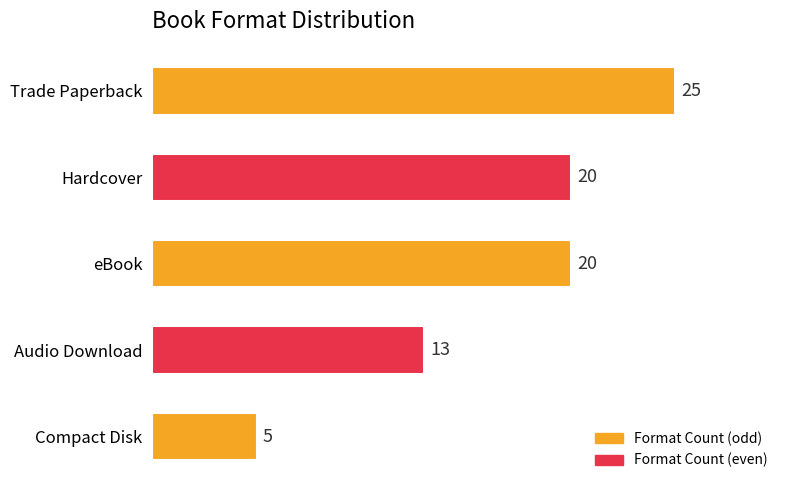

What is the difference between the maximum and minimum values?

20